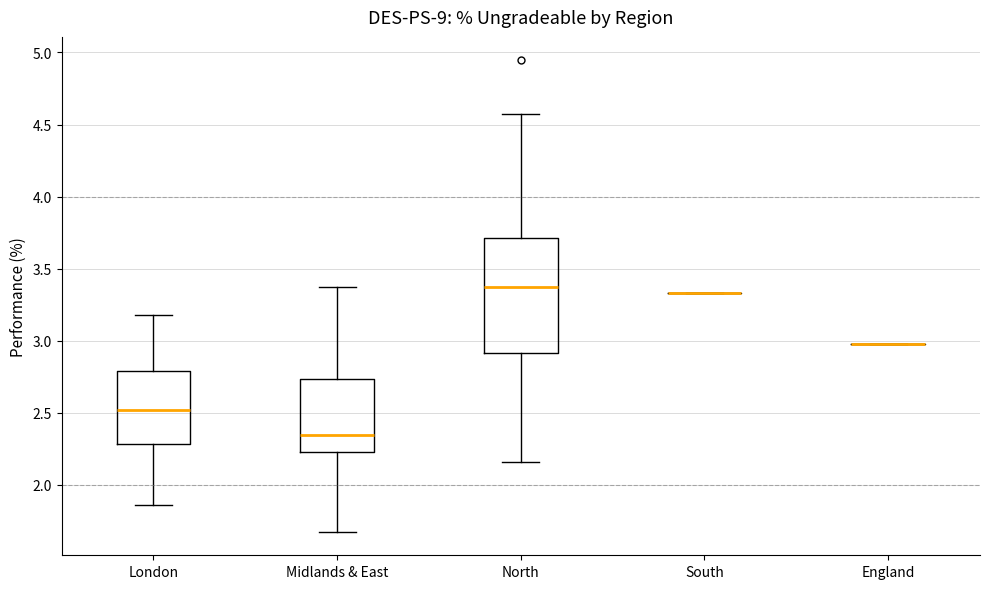

Reading left to right, transcribe this box plot: for each box, give where its median line is, the range the box spans, and where its two whiskers end, as read against the y-axis. The values are not printed on the chart, so give them approximately, as read against the axis.

London: median 2.50, box 2.30 to 2.80, whiskers 1.85 to 3.20
Midlands & East: median 2.35, box 2.25 to 2.75, whiskers 1.70 to 3.40
North: median 3.35, box 2.90 to 3.70, whiskers 2.15 to 4.55
South: box collapsed to a line at 3.35, whiskers 3.35 to 3.35
England: box collapsed to a line at 3.00, whiskers 3.00 to 3.00